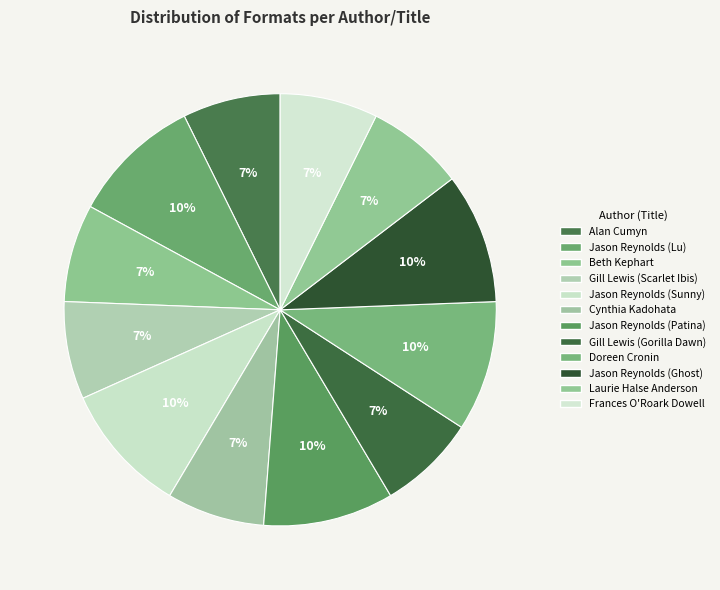

What percentage do Beth Kephart and Gill Lewis (Scarlet Ibis) together represent?

14.6%